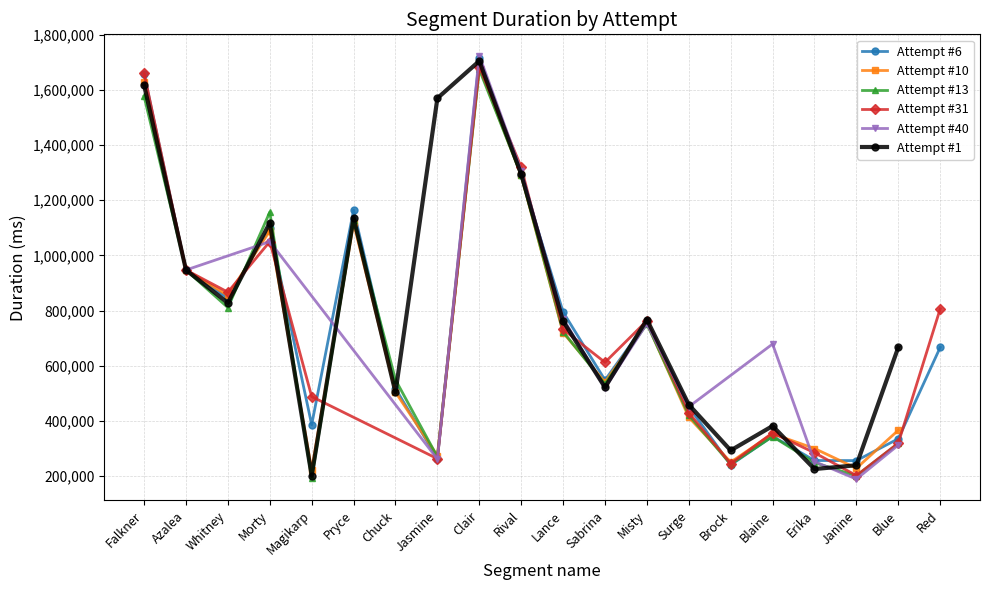

Where is the first local maximum for Attempt #6?

Morty